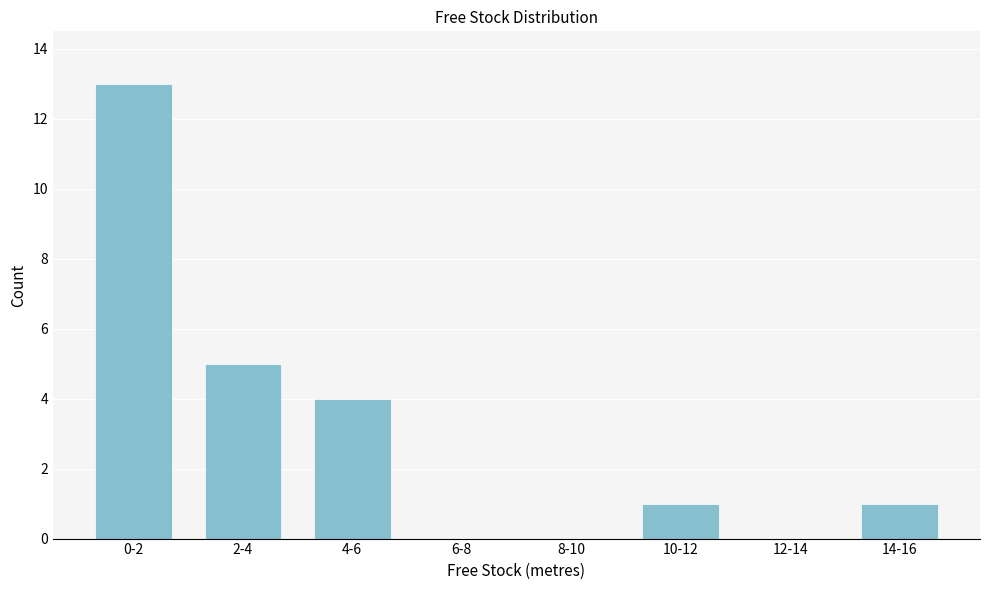

Reading right to left, transcribe all the data shown in this chart.

14-16=1	12-14=0	10-12=1	8-10=0	6-8=0	4-6=4	2-4=5	0-2=13